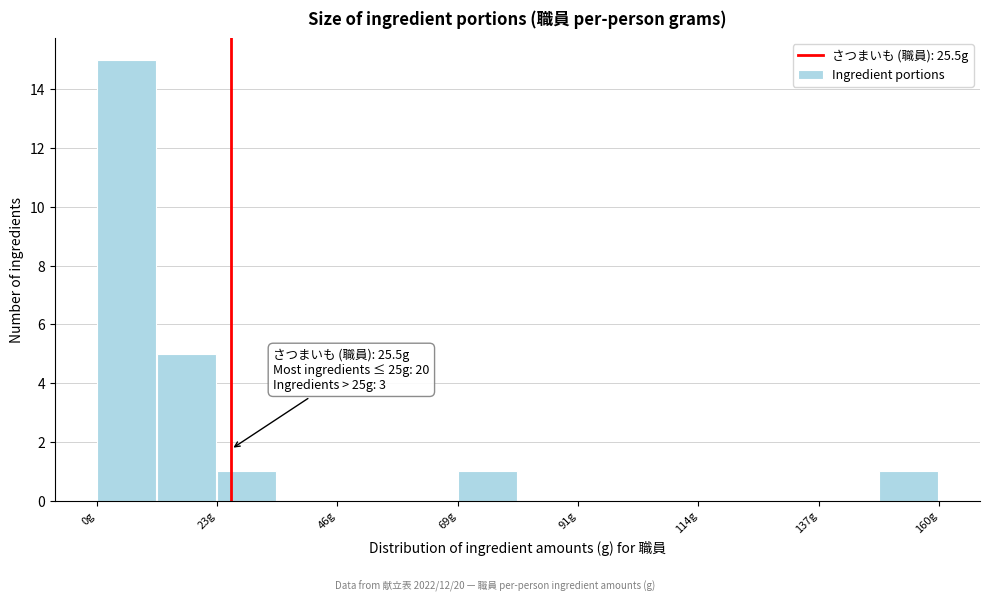

Around what value on the x-axis is the tallest bar? Give the approximate position of its centre, as read against the axis.

5